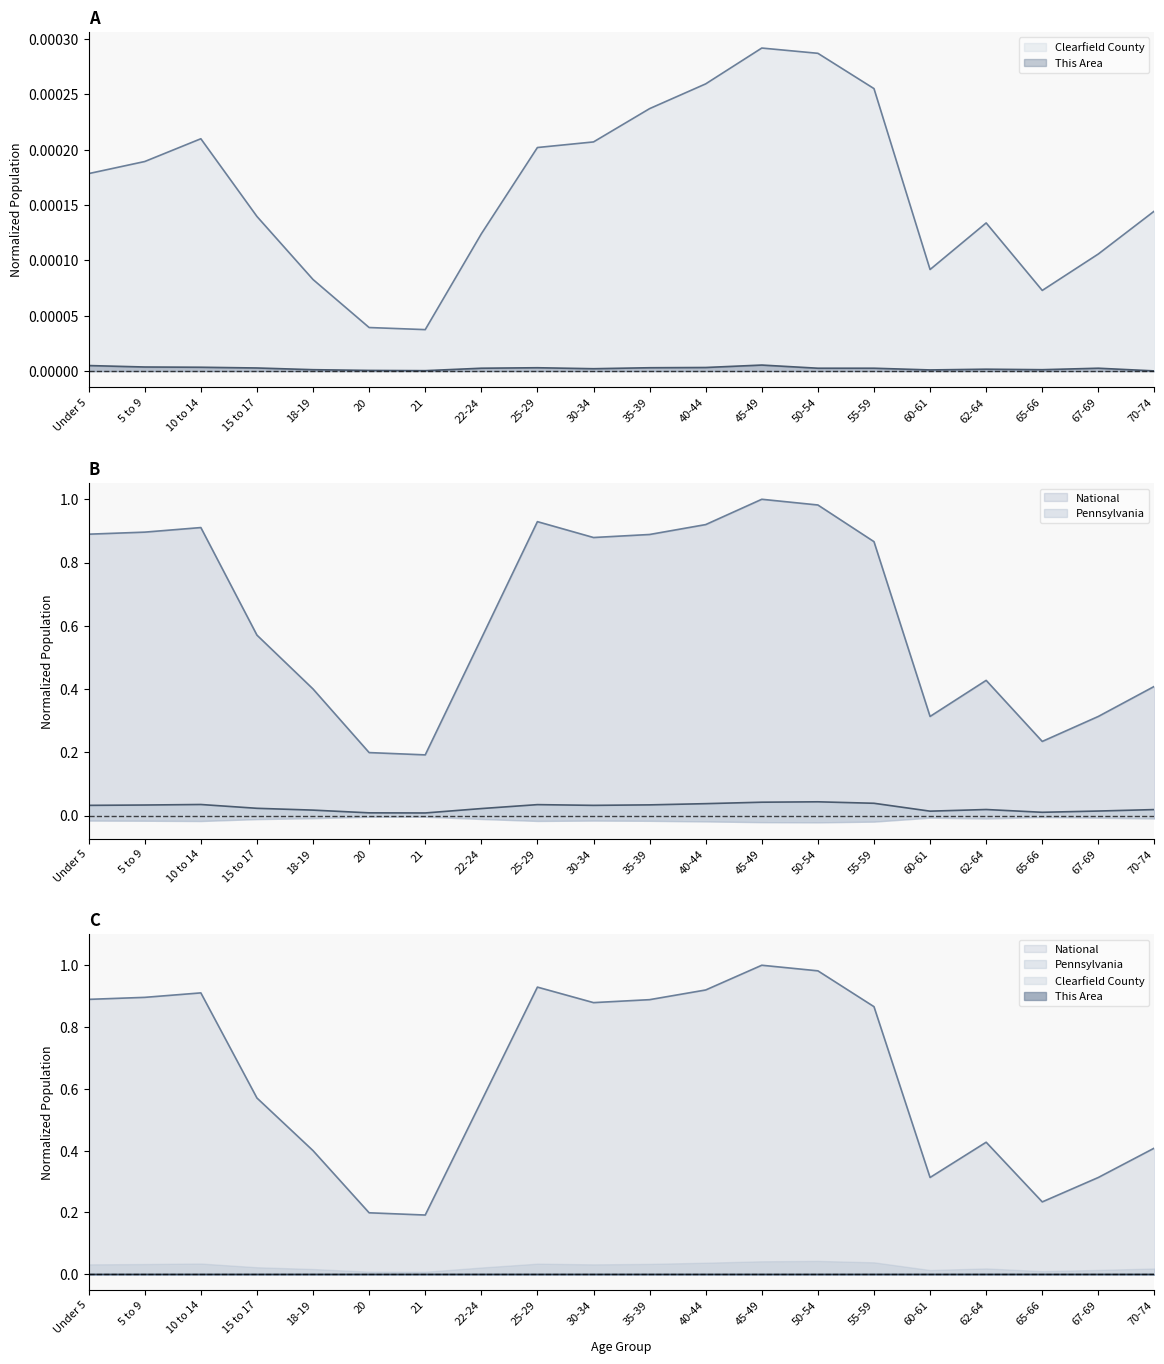

Rank the series by their maximum value, from highest to lowest.

National, Pennsylvania, Clearfield County, This Area